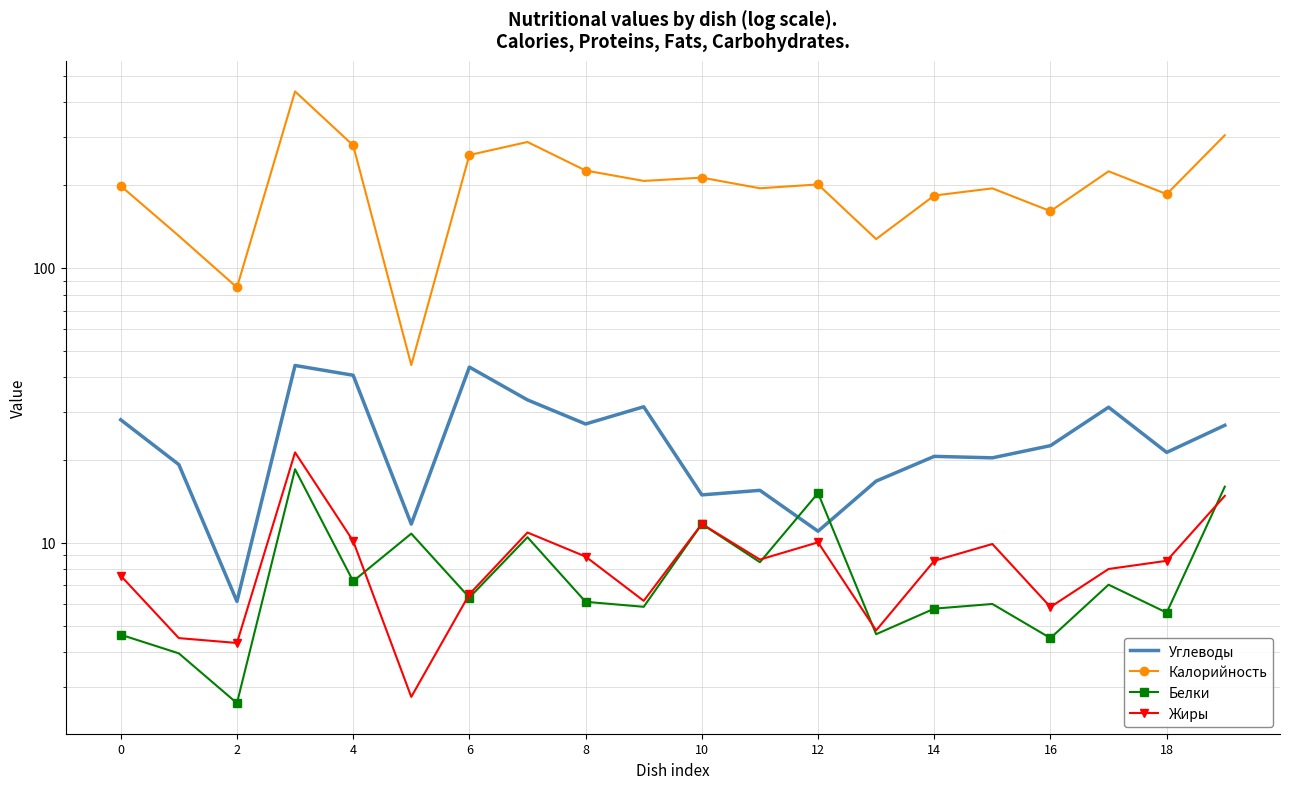

True or false: Углеводы has more than 1 points higher than both neighbors.

True